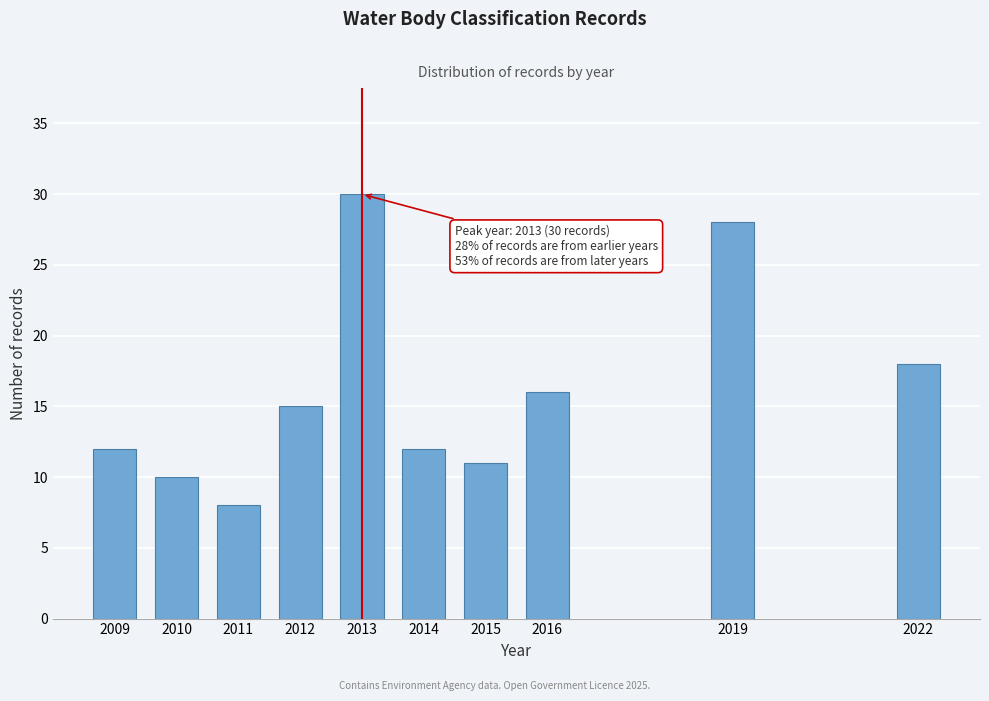

Reading left to right, what are all the values shown in this chart?

2009=12	2010=10	2011=8	2012=15	2013=30	2014=12	2015=11	2016=16	2019=28	2022=18